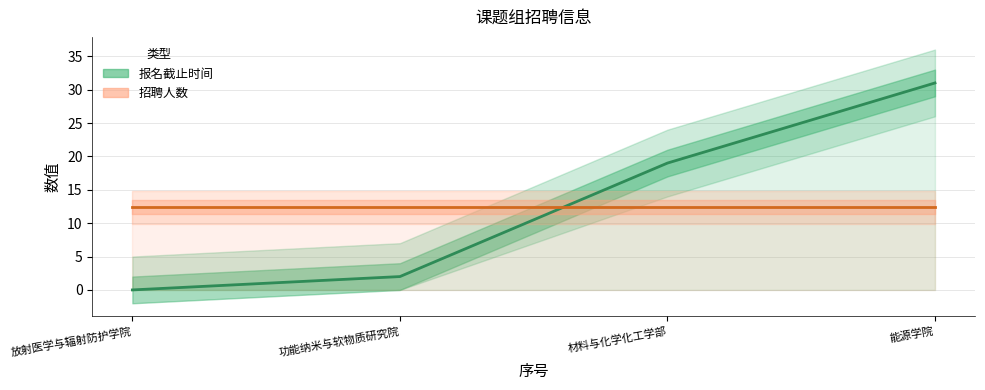

What is the sum of all 报名截止时间 (偏移) values?

52.0